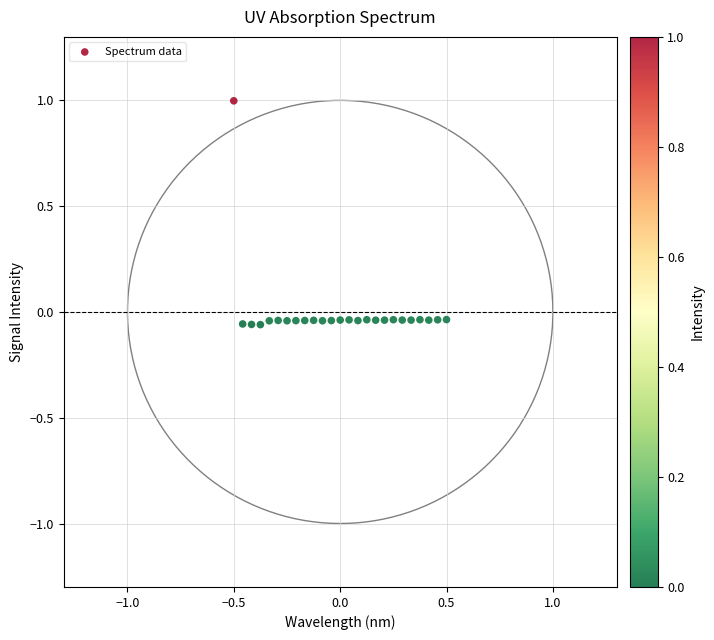

What is the range of Y values (max minus min)?

1.1